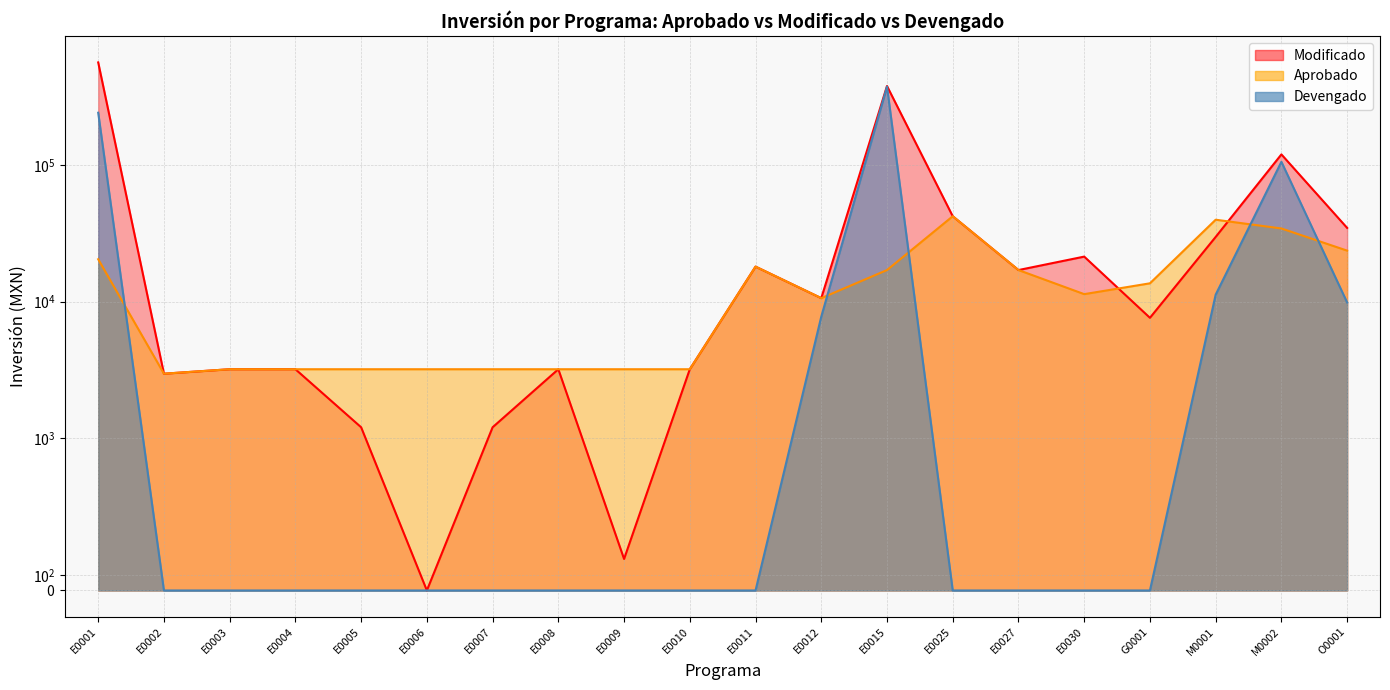

What is the difference between the highest and lowest values at E0030?

21351.3